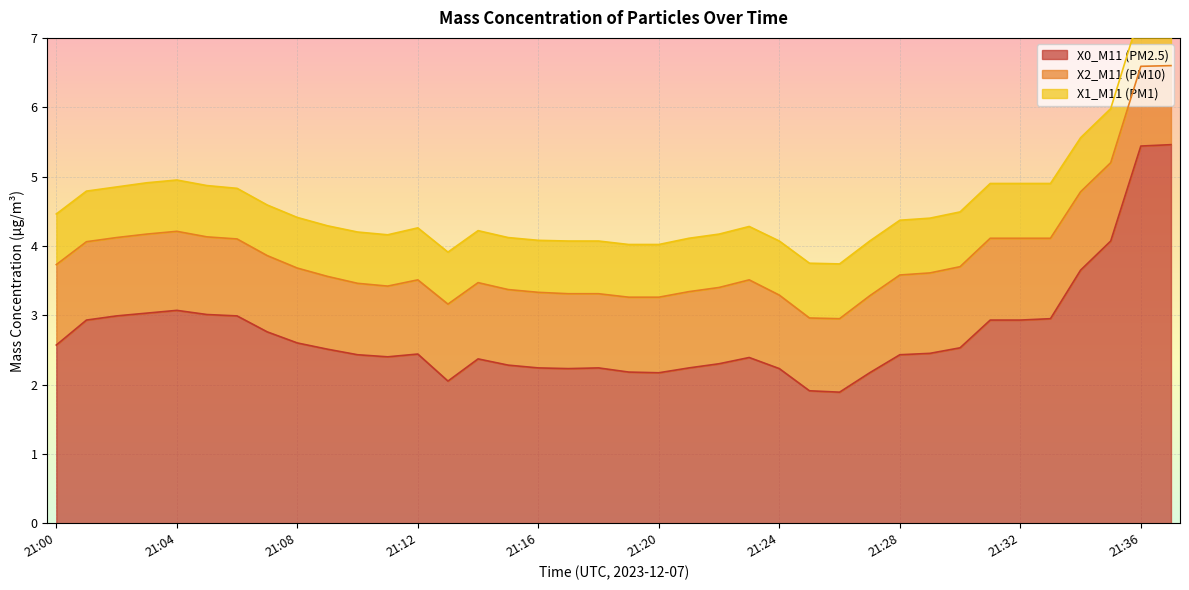

Which series has the largest range (max minus min)?

X0_M11 (PM2.5)